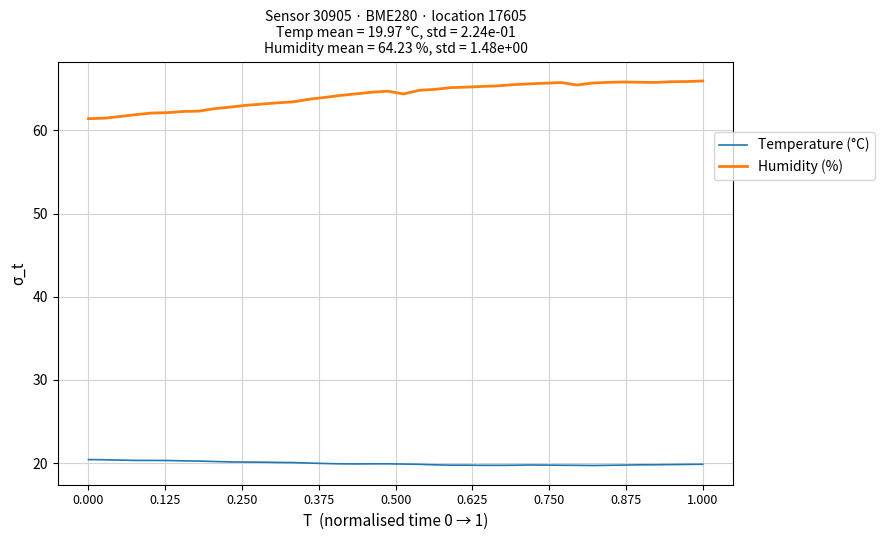

True or false: Humidity (%) and Temperature (°C) intersect in this chart.

False